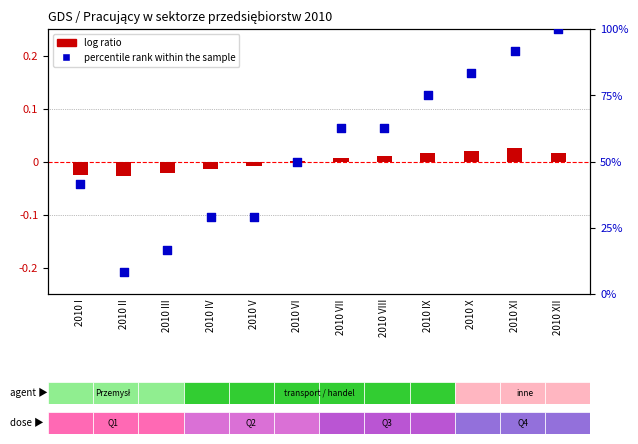

Which series has the largest total across all categories?

percentile rank within the sample